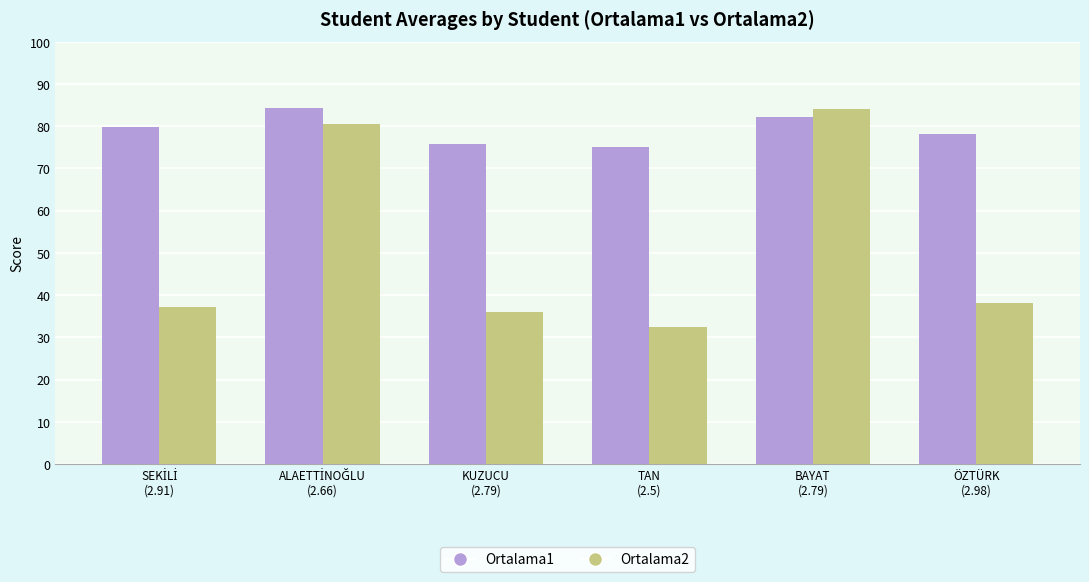

What is the difference between the Ortalama1 values at KUZUCU
(2.79) and TAN
(2.5)?

0.9